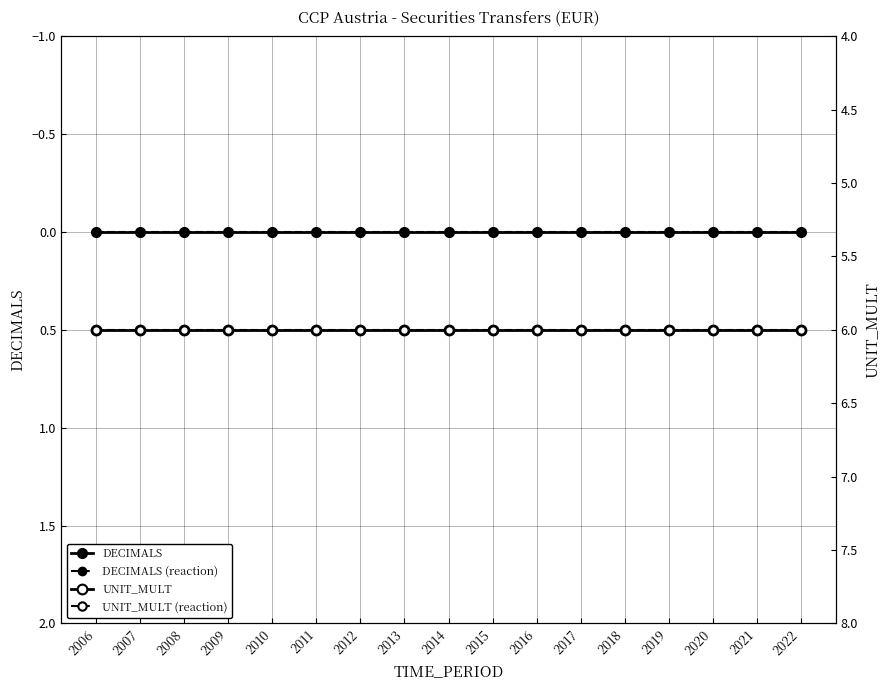

Does the chart display data point markers on the line(s)?

Yes